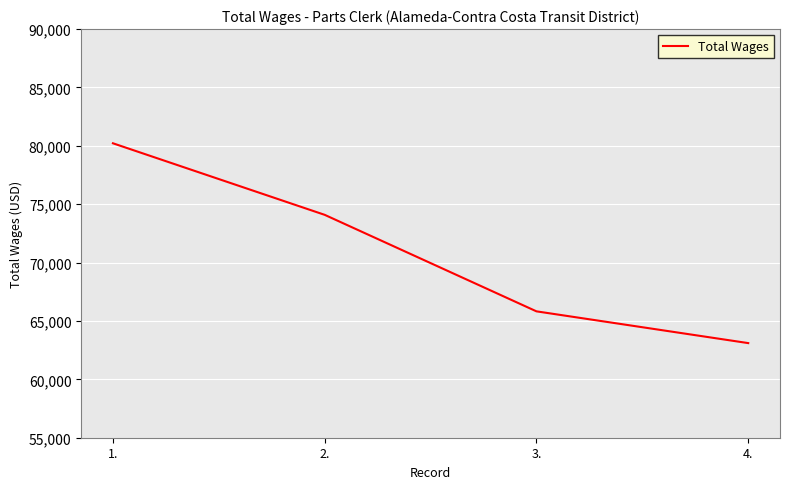

Is it true that the value at 2. is 34131?

False